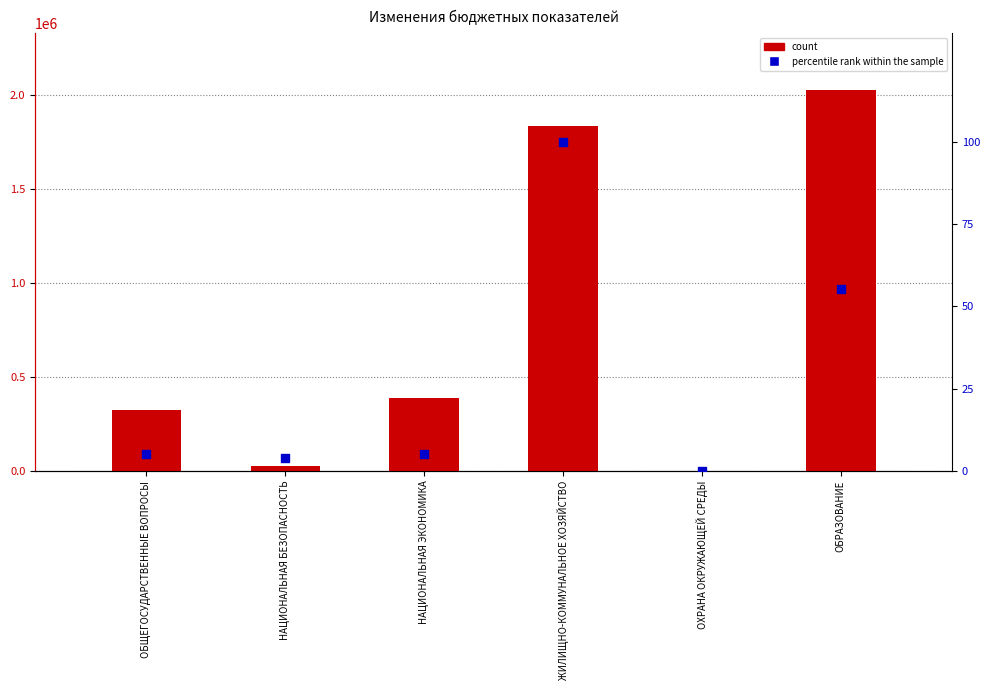

Is the value of count at НАЦИОНАЛЬНАЯ ЭКОНОМИКА greater than the value of percentile rank within the sample at ОБЩЕГОСУДАРСТВЕННЫЕ ВОПРОСЫ?

Yes